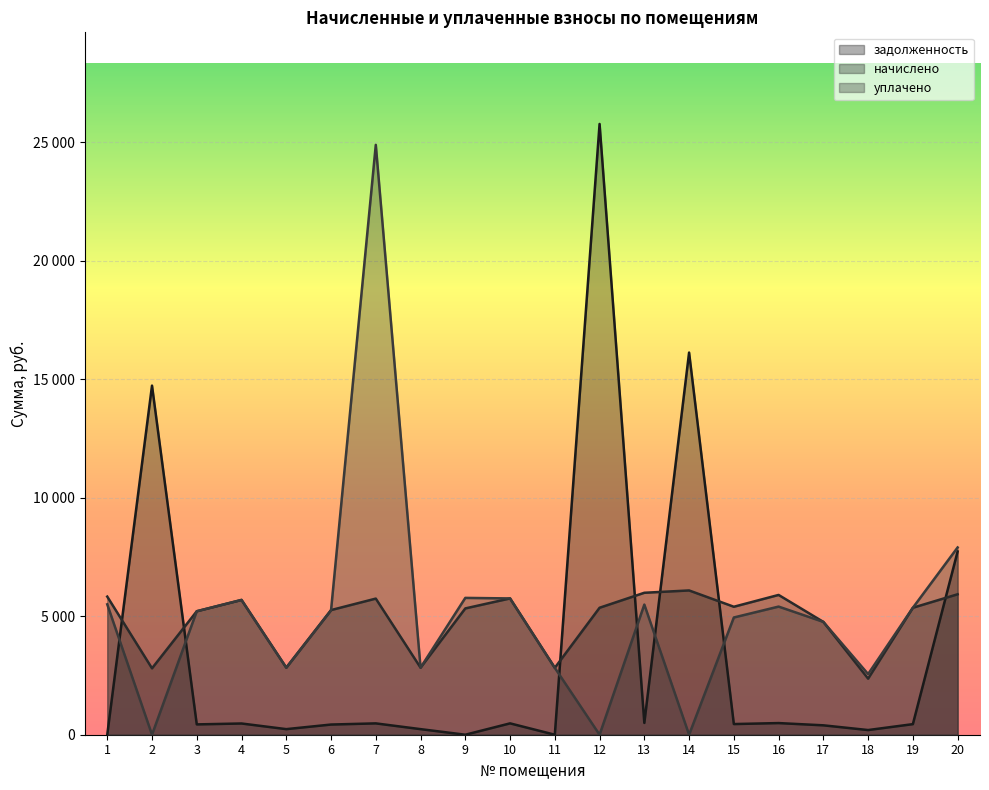

What is the approximate value of задолженность at 19?

446.4